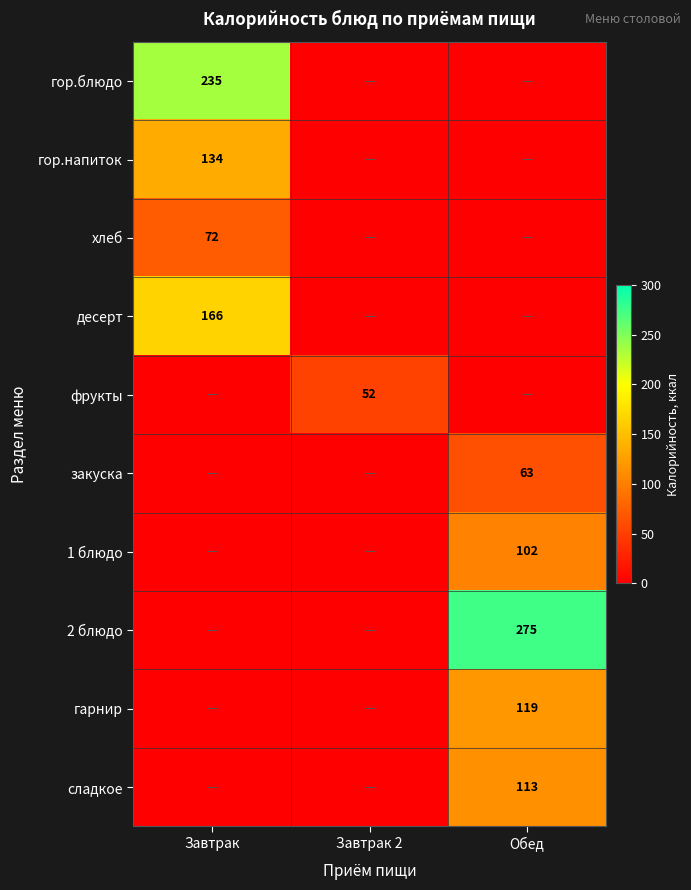

The value of 2 блюдо at Обед is 275. True or false?

True